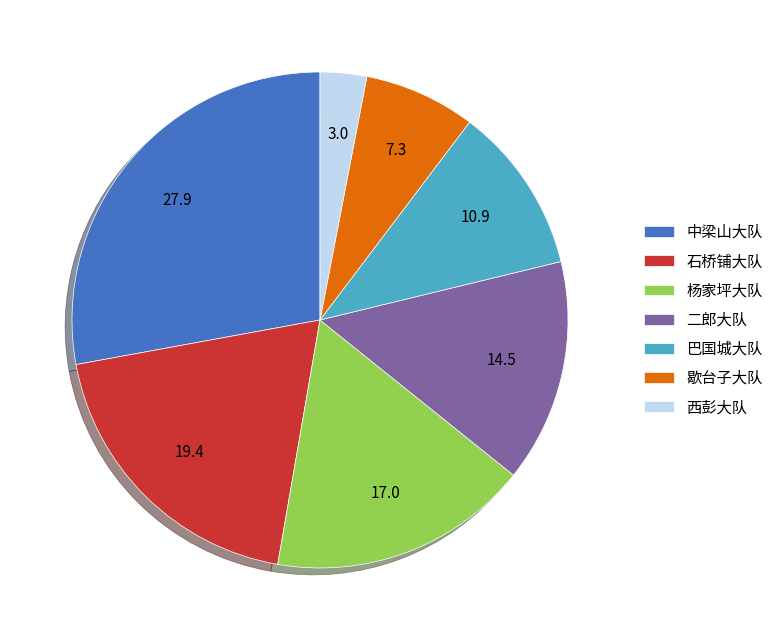

Count the number of slices in the pie.

7